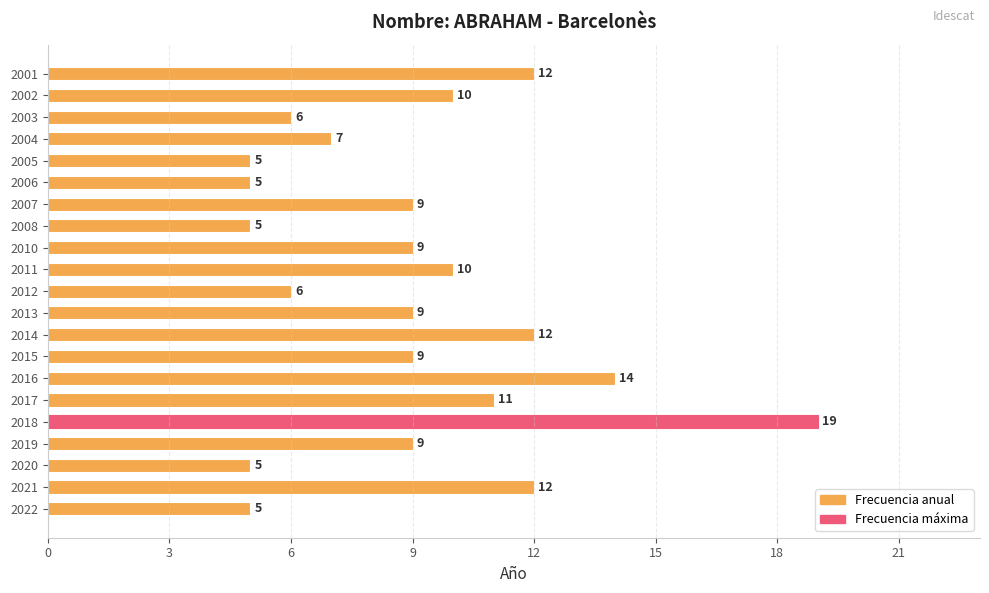

Between 2002 and 2017, which is larger?

2017